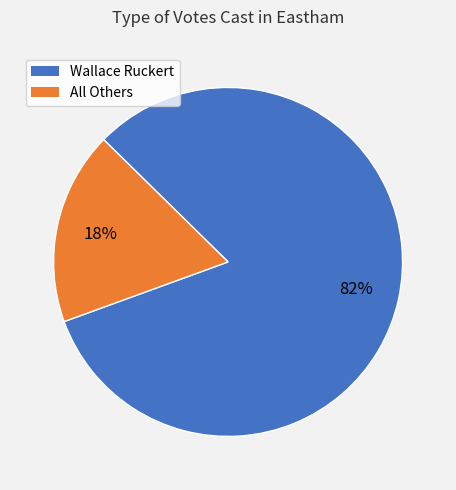

Does any single category account for the majority?

Yes